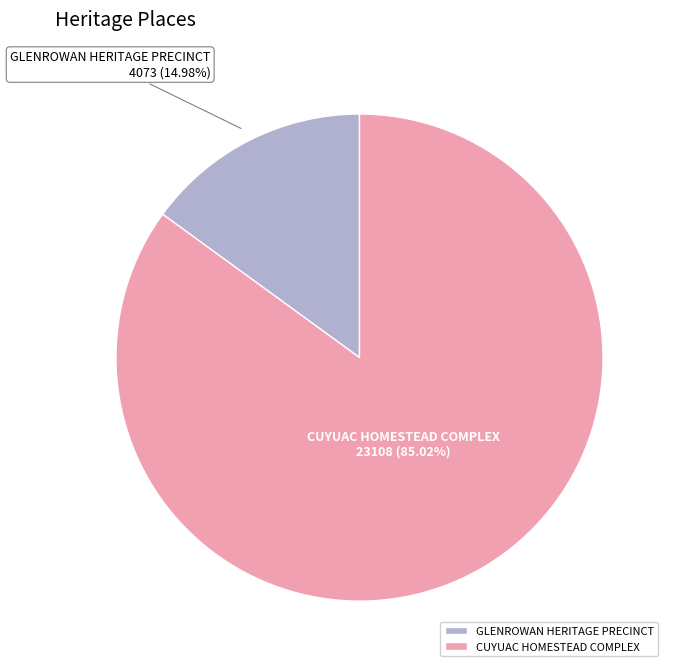

Do GLENROWAN HERITAGE PRECINCT and CUYUAC HOMESTEAD COMPLEX together represent more than half of the pie?

Yes